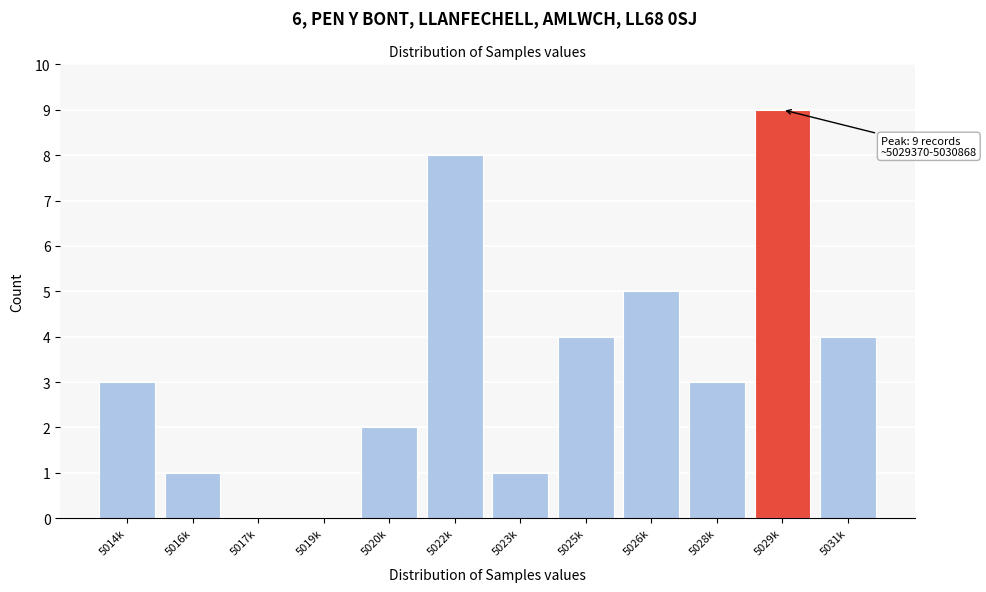

Reading left to right, list all the values displayed in this chart.

5014k=3	5016k=1	5017k=0	5019k=0	5020k=2	5022k=8	5023k=1	5025k=4	5026k=5	5028k=3	5029k=9	5031k=4